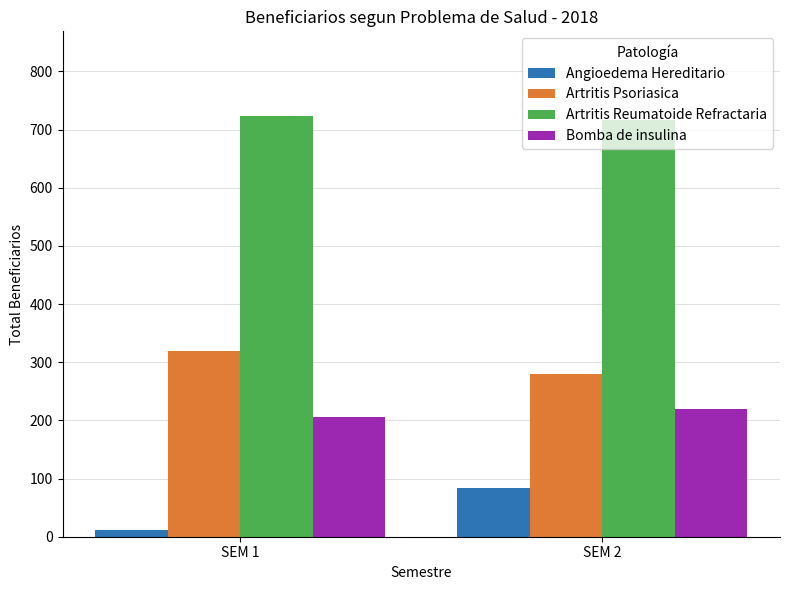

Count the number of data series in this chart.

4